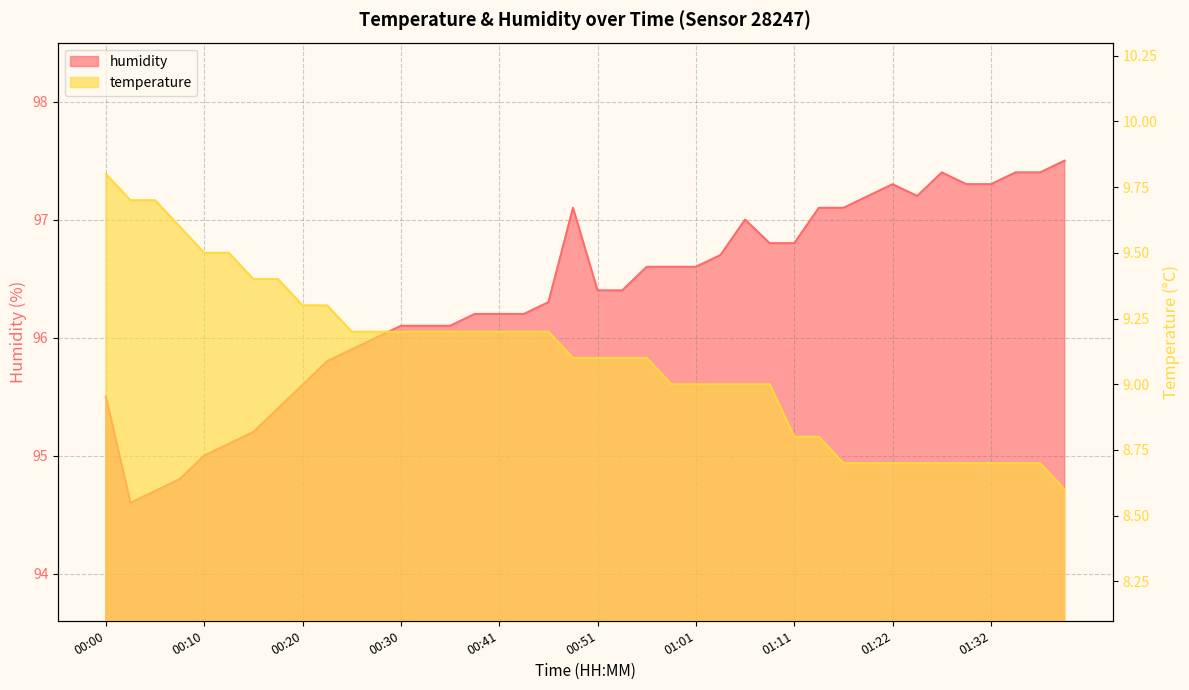

At which label does humidity reach its peak?

01:40